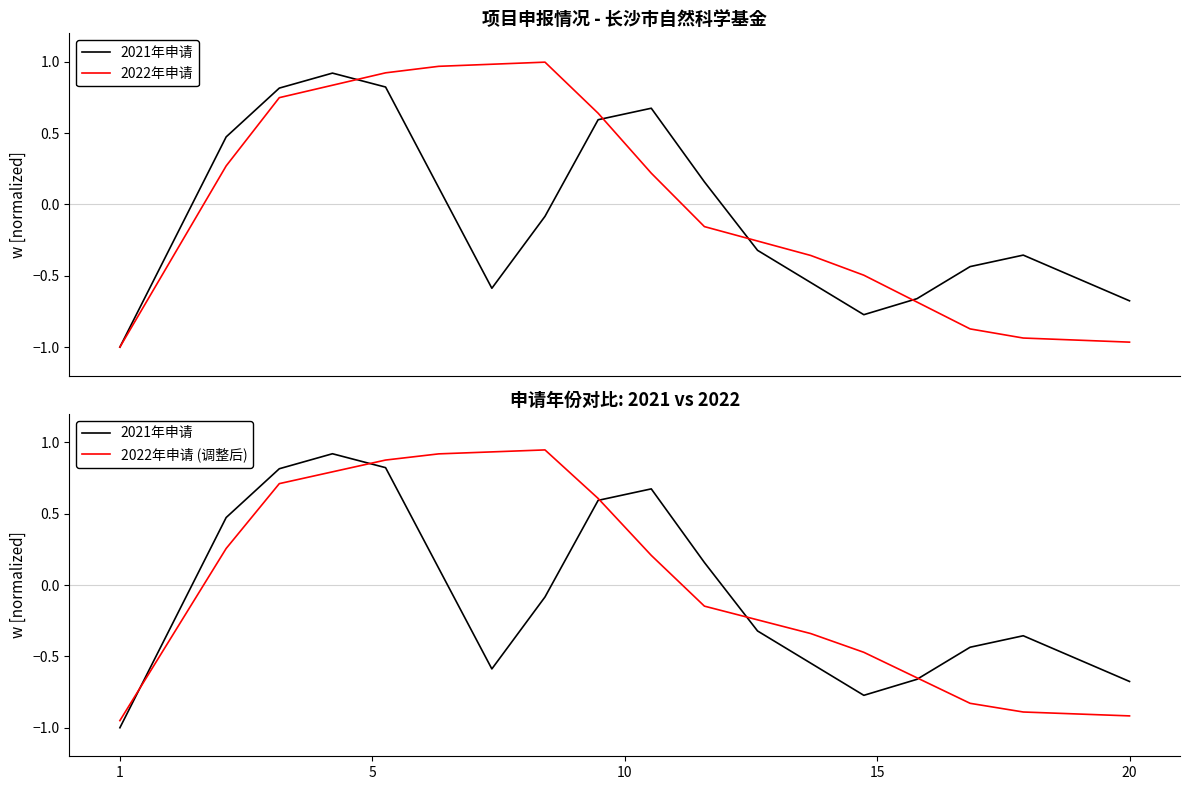

What is the label of the 7th point from the right?

13